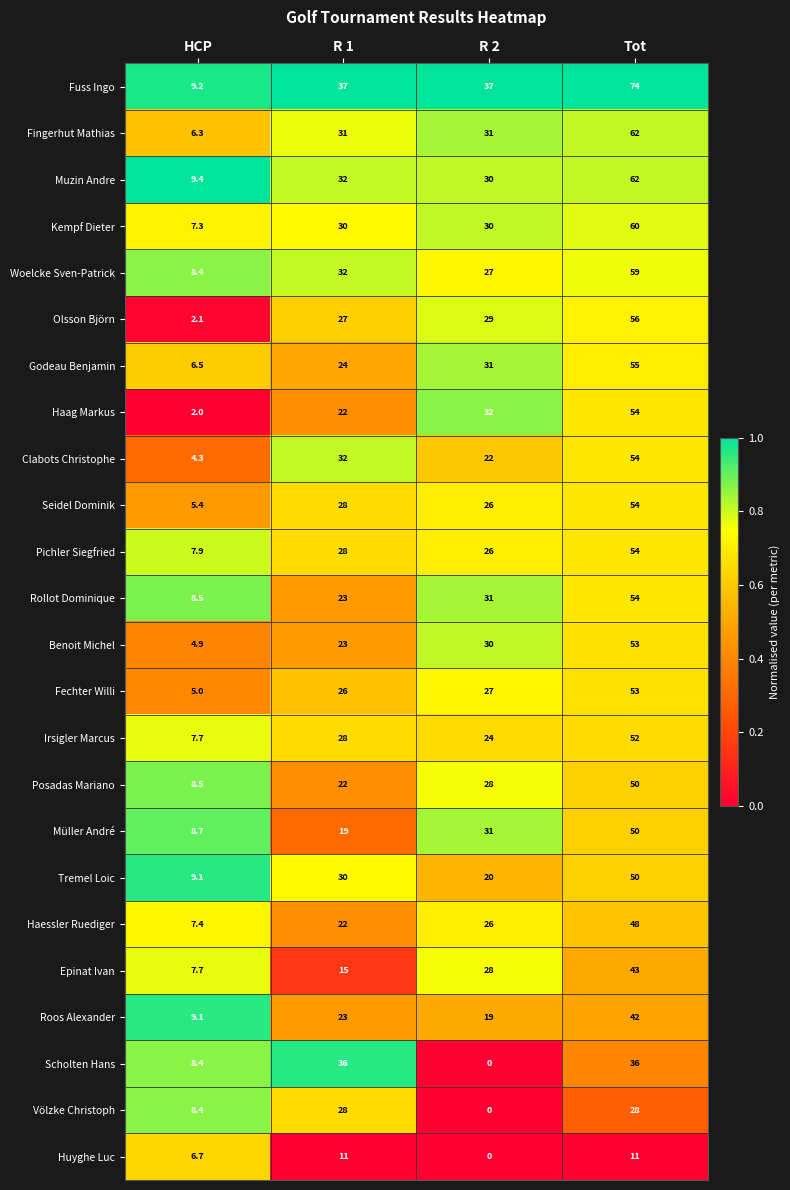

At how many categories does at least one series exceed 0?

4